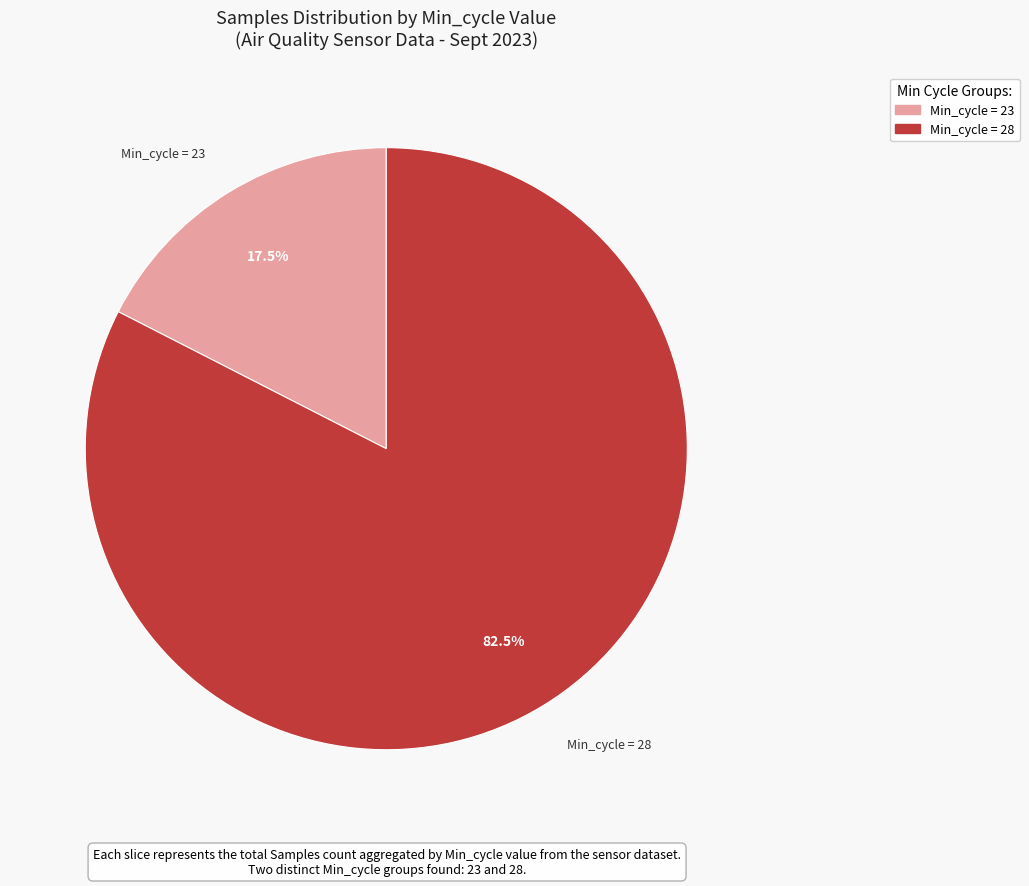

Is there any slice that represents more than half of the pie?

Yes